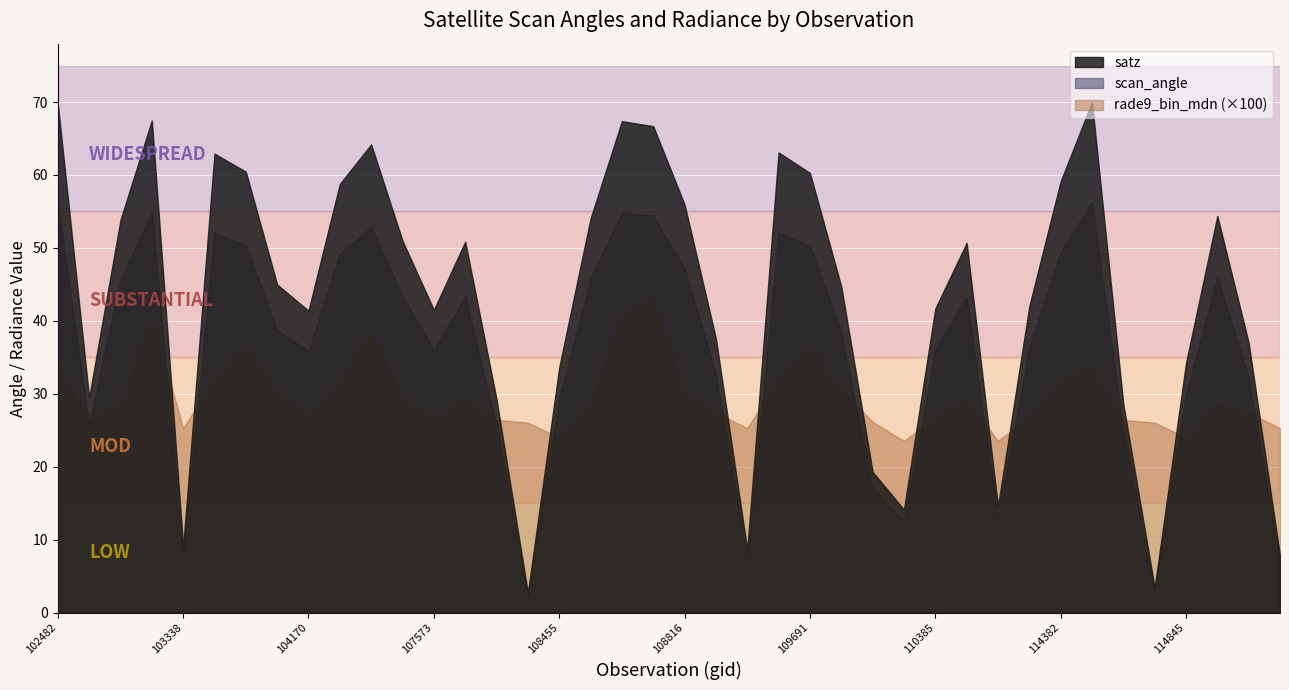

Count the number of data series in this chart.

3